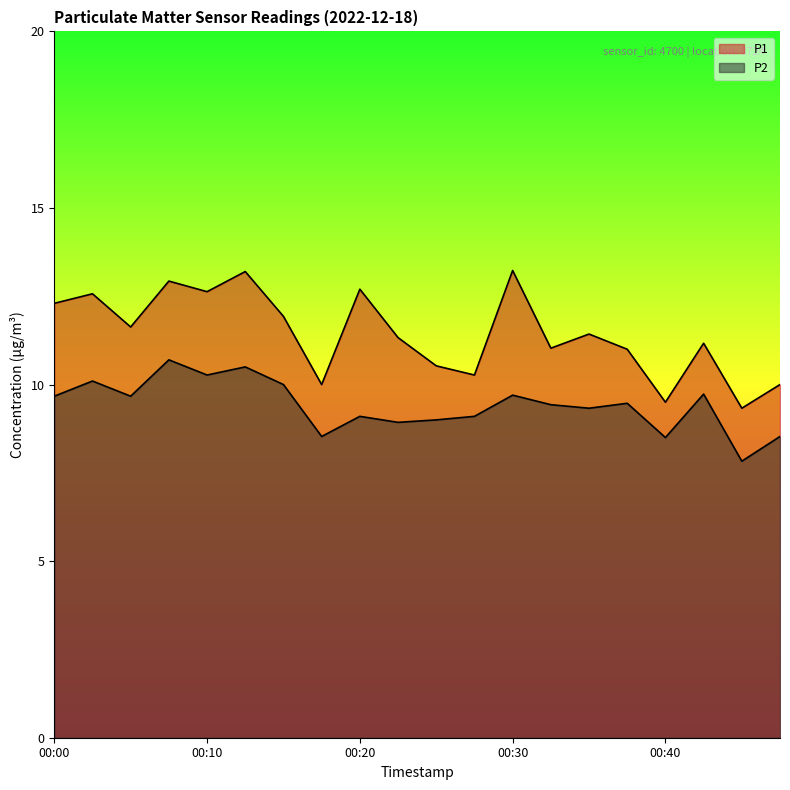

At how many categories does at least one series exceed 12?

7